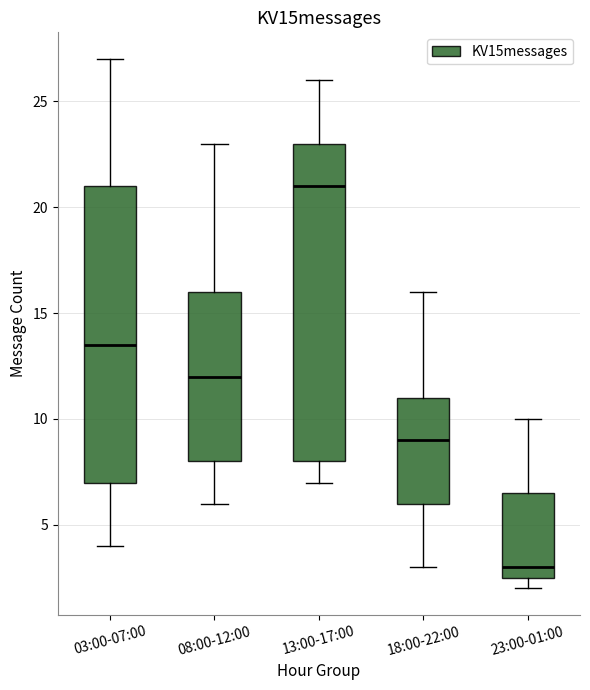

Where is the upper edge of the box for 18:00-22:00 on the y-axis? The values are not printed on the chart, so give them approximately, as read against the axis.

11.0